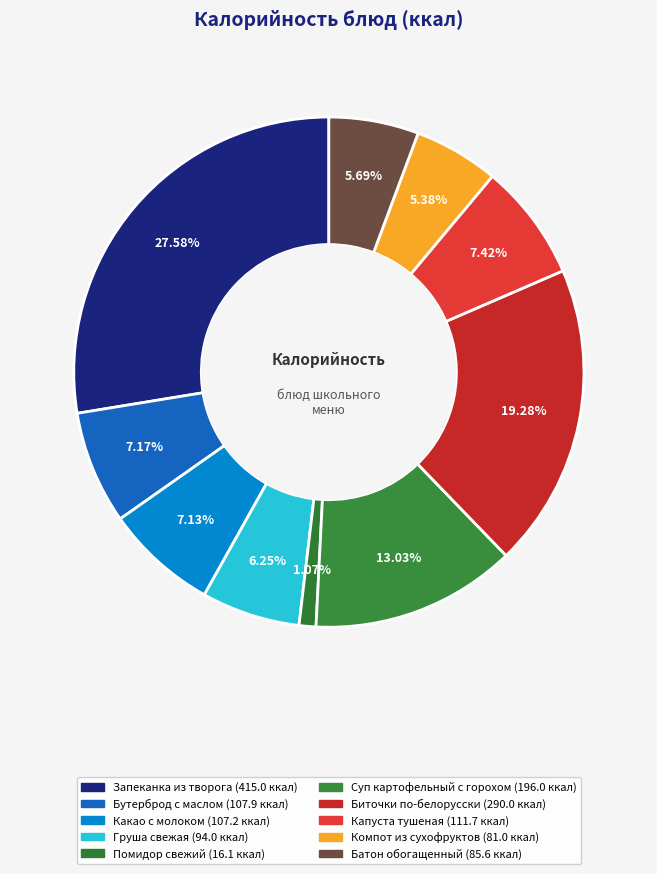

To the nearest percent, what is the difference between the Груша свежая and Батон обогащенный slice percentages?

1%